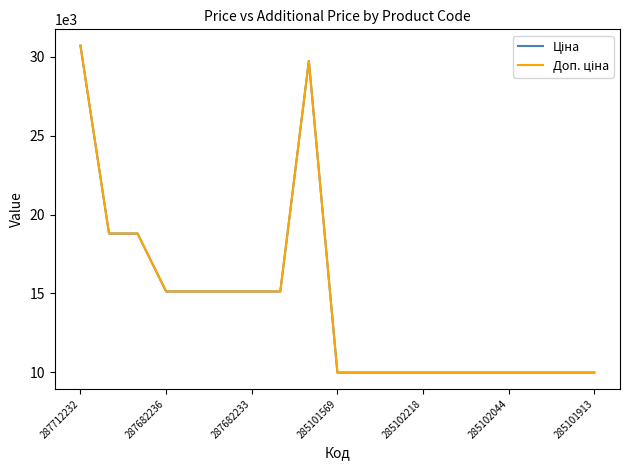

What is the smallest value displayed?

9975.0